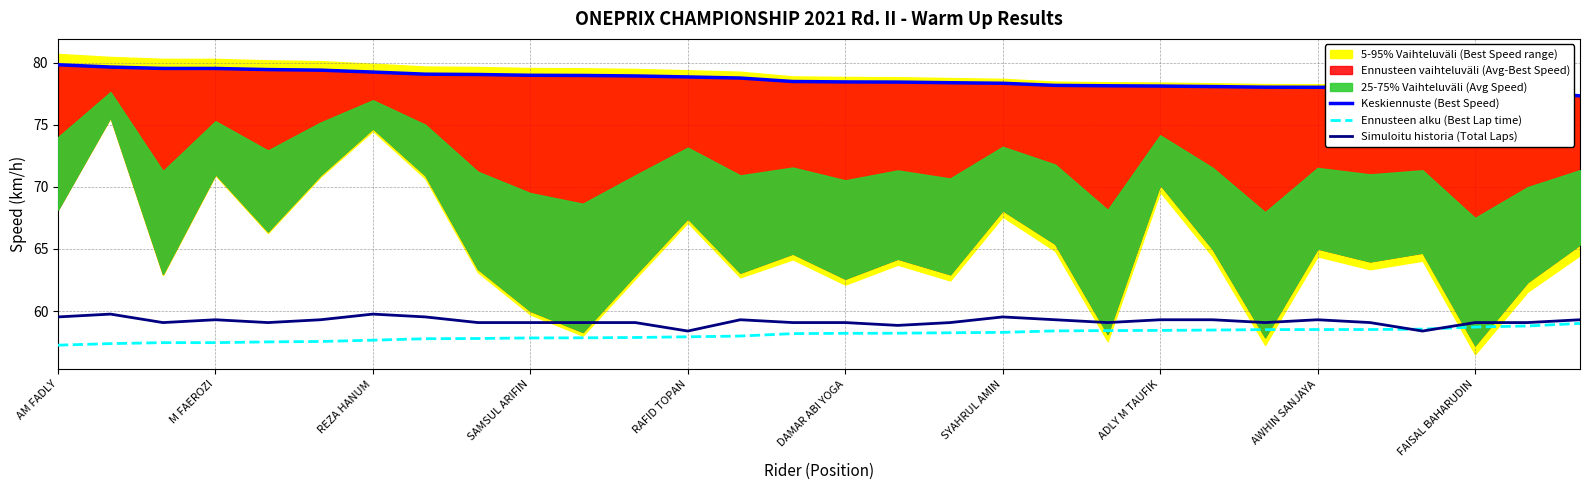

What is the minimum value for Ennusteen alku (Best Lap time)?

57.3